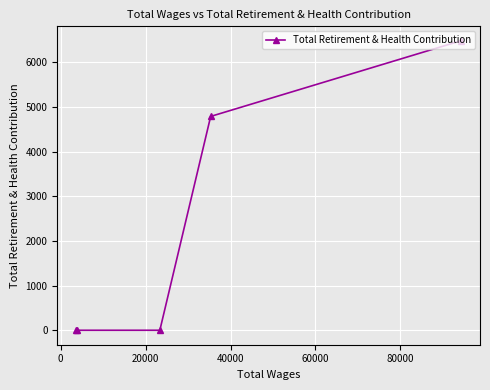

What is the sum of all values?

11276